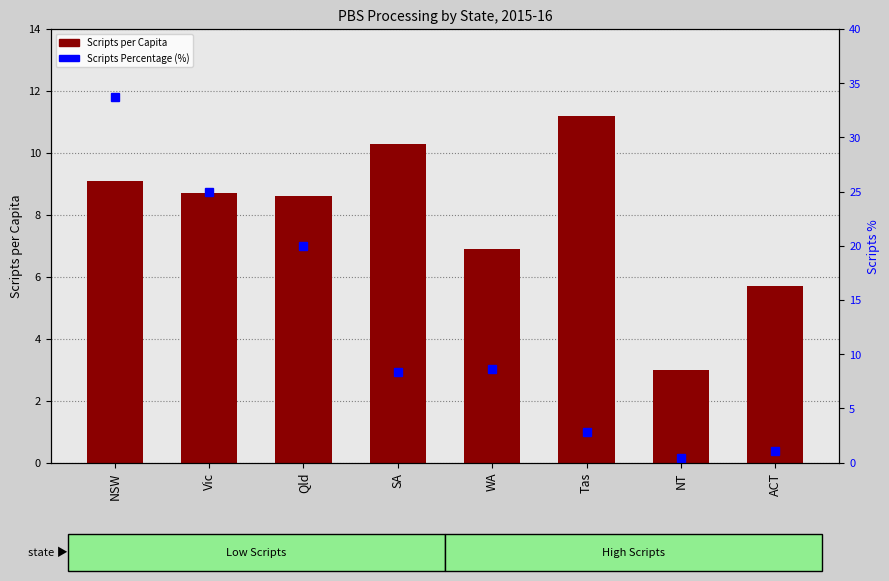

Is the value of Scripts Percentage (%) at Vic greater than the value of Scripts per Capita at WA?

Yes